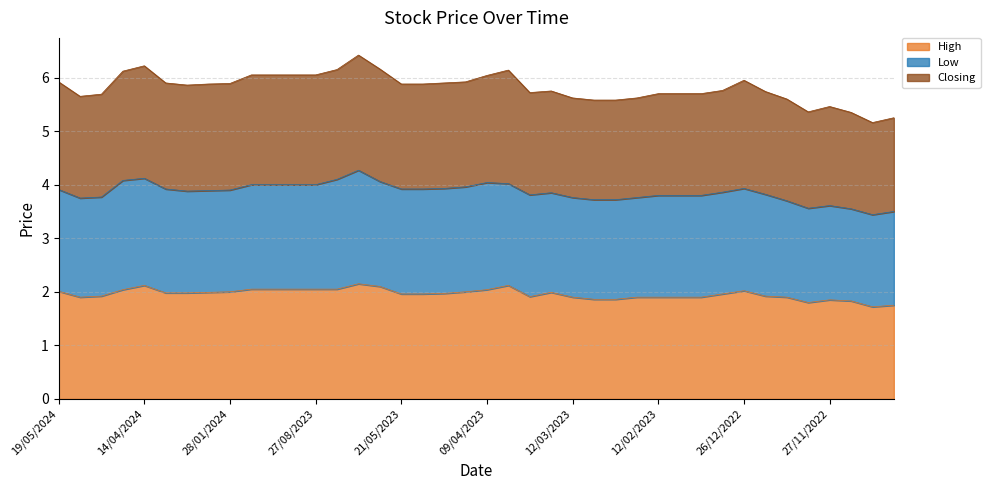

How many interior local valleys does the High series have?

4